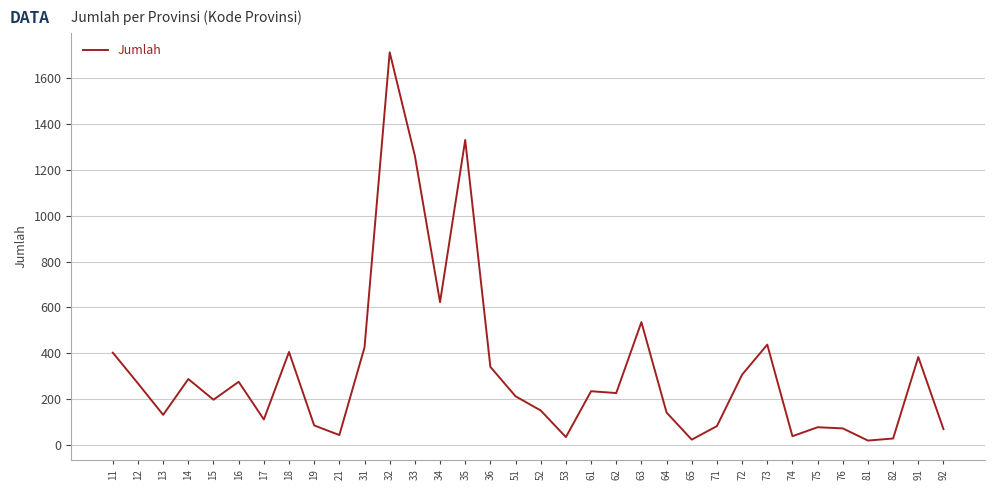

Approximately how many times larger is the value at 36 compared to 53?

9.7